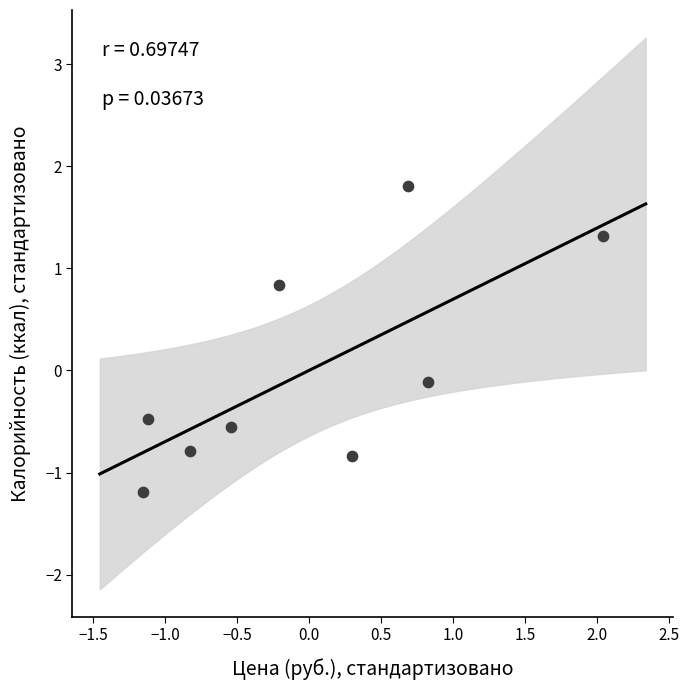

What is the range of X values (max minus min)?

3.2